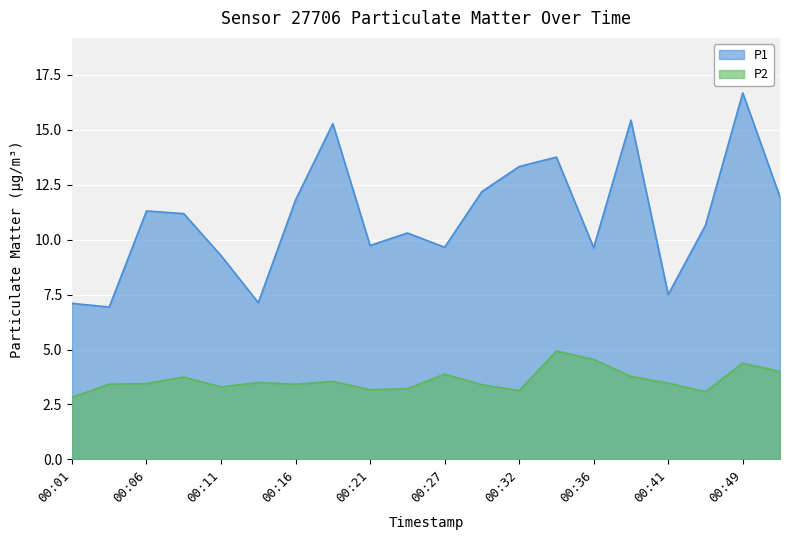

What are all the series names shown in the legend?

P1, P2